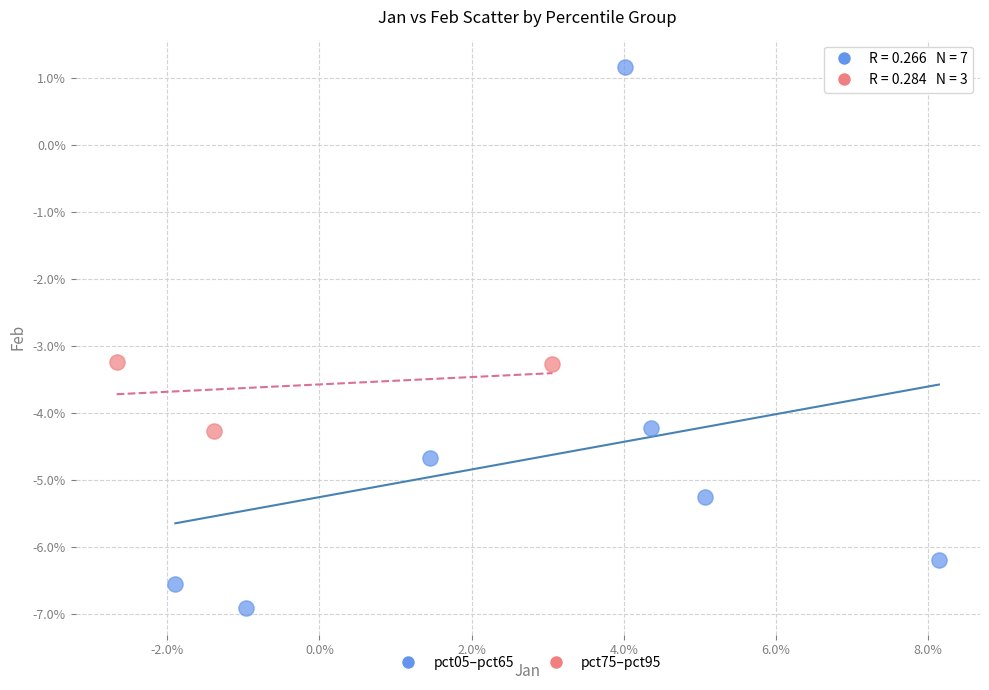

Which series contains the lowest Y value?

pct05–pct65